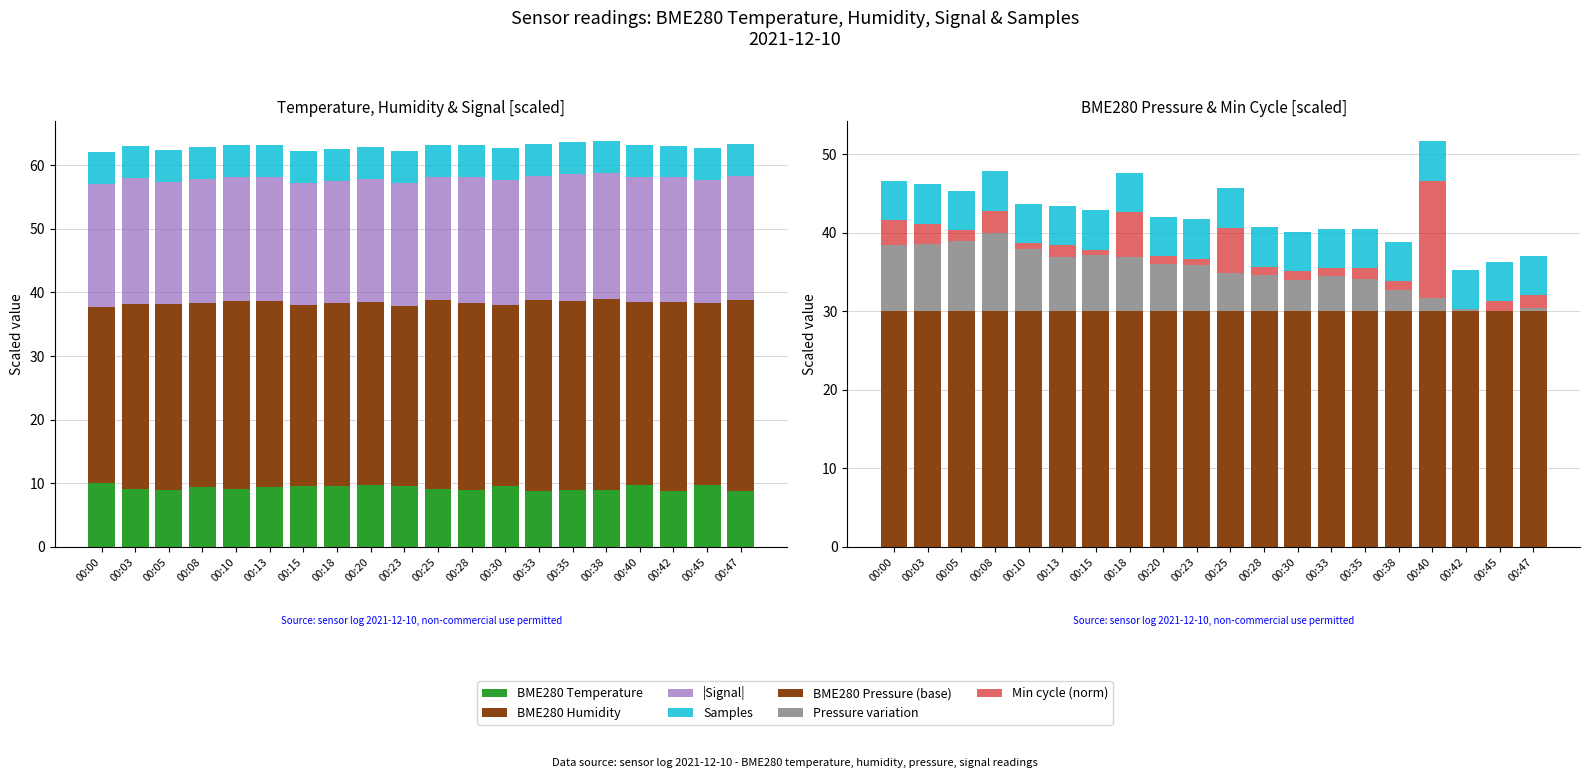

How many data points does each series have?

20